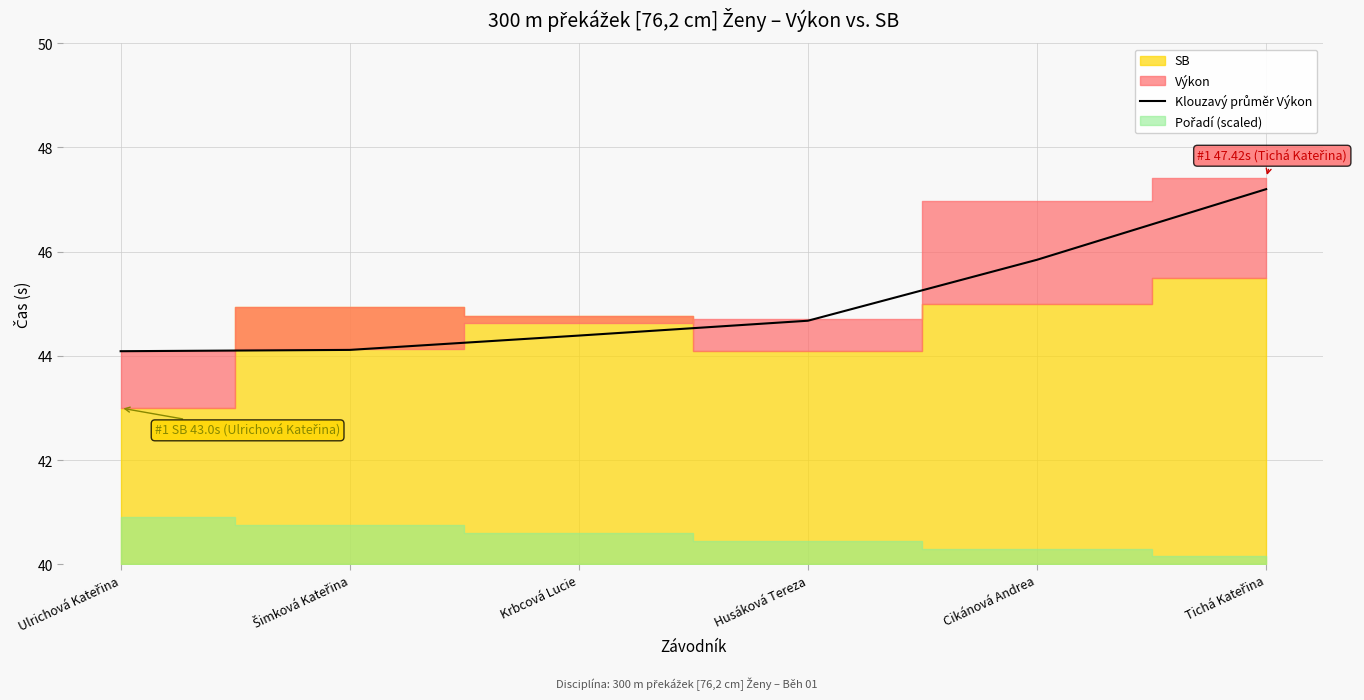

Reading left to right, what are all the values shown in this chart?

Ulrichová Kateřina=44.1	Šimková Kateřina=44.1	Krbcová Lucie=44.4	Husáková Tereza=44.7	Cikánová Andrea=45.8	Tichá Kateřina=47.2